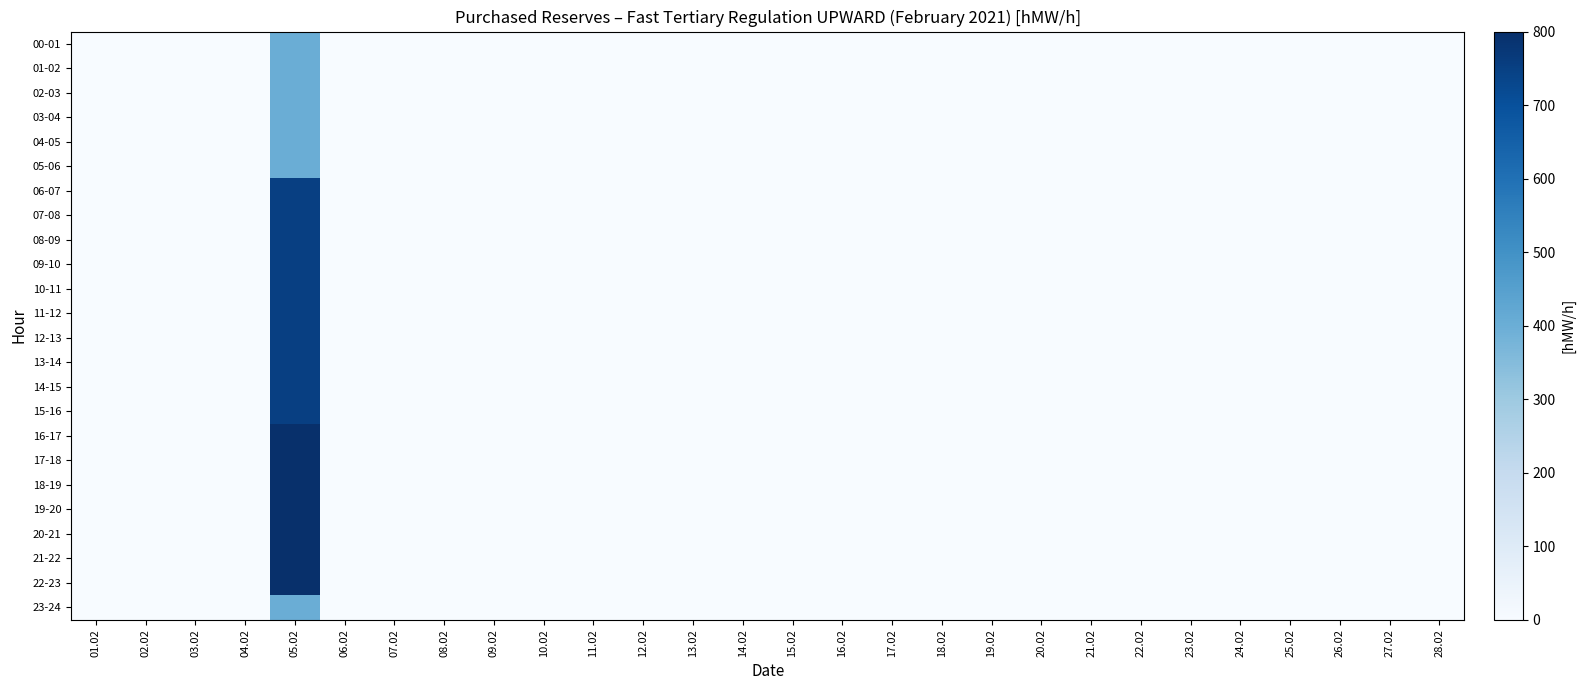

Rank the series by their maximum value, from lowest to highest.

00-01, 01-02, 02-03, 03-04, 04-05, 05-06, 23-24, 06-07, 07-08, 08-09, 09-10, 10-11, 11-12, 12-13, 13-14, 14-15, 15-16, 16-17, 17-18, 18-19, 19-20, 20-21, 21-22, 22-23